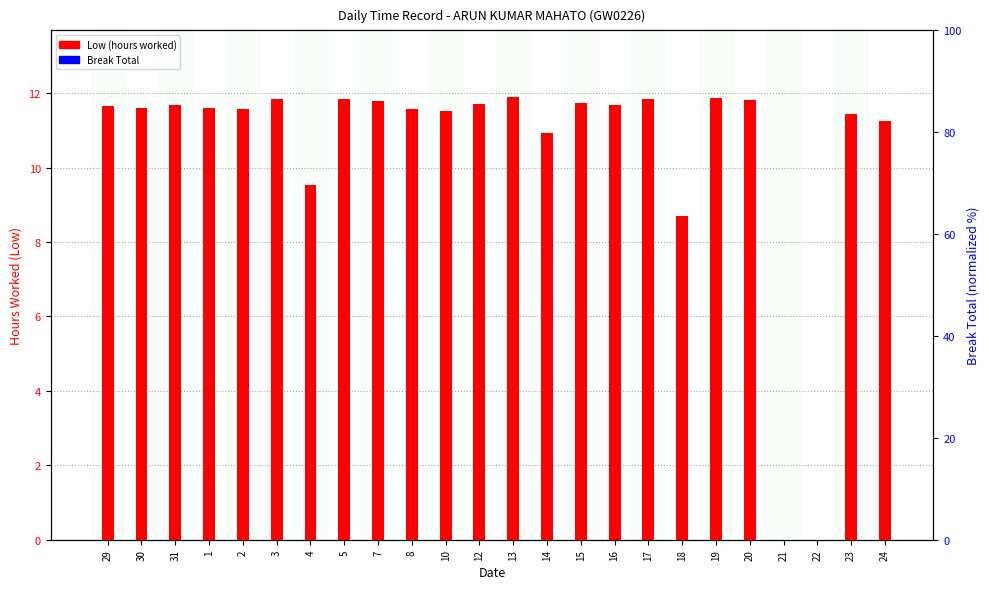

What is the label of the 2nd bar from the right?

23